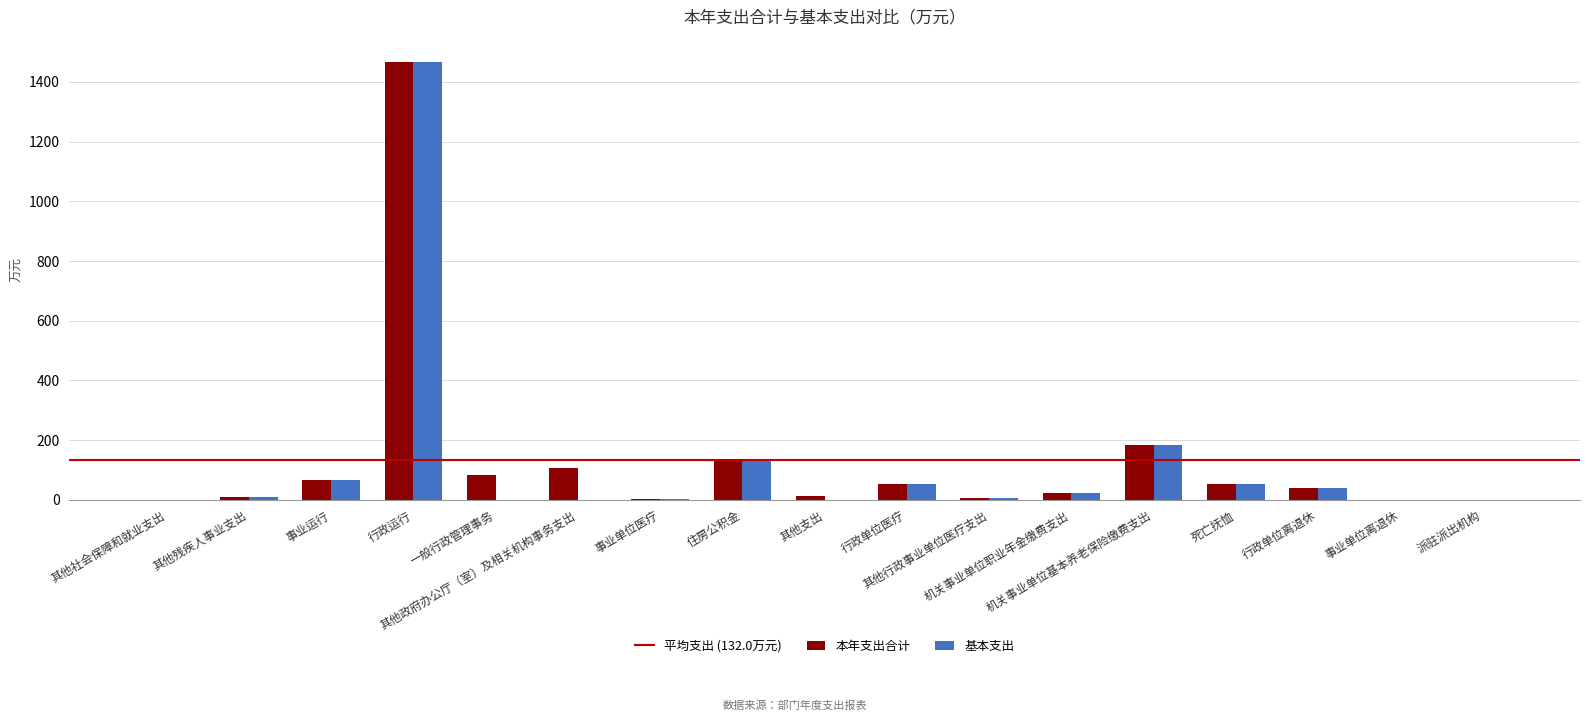

How many data points in 本年支出合计 are above 40?

9